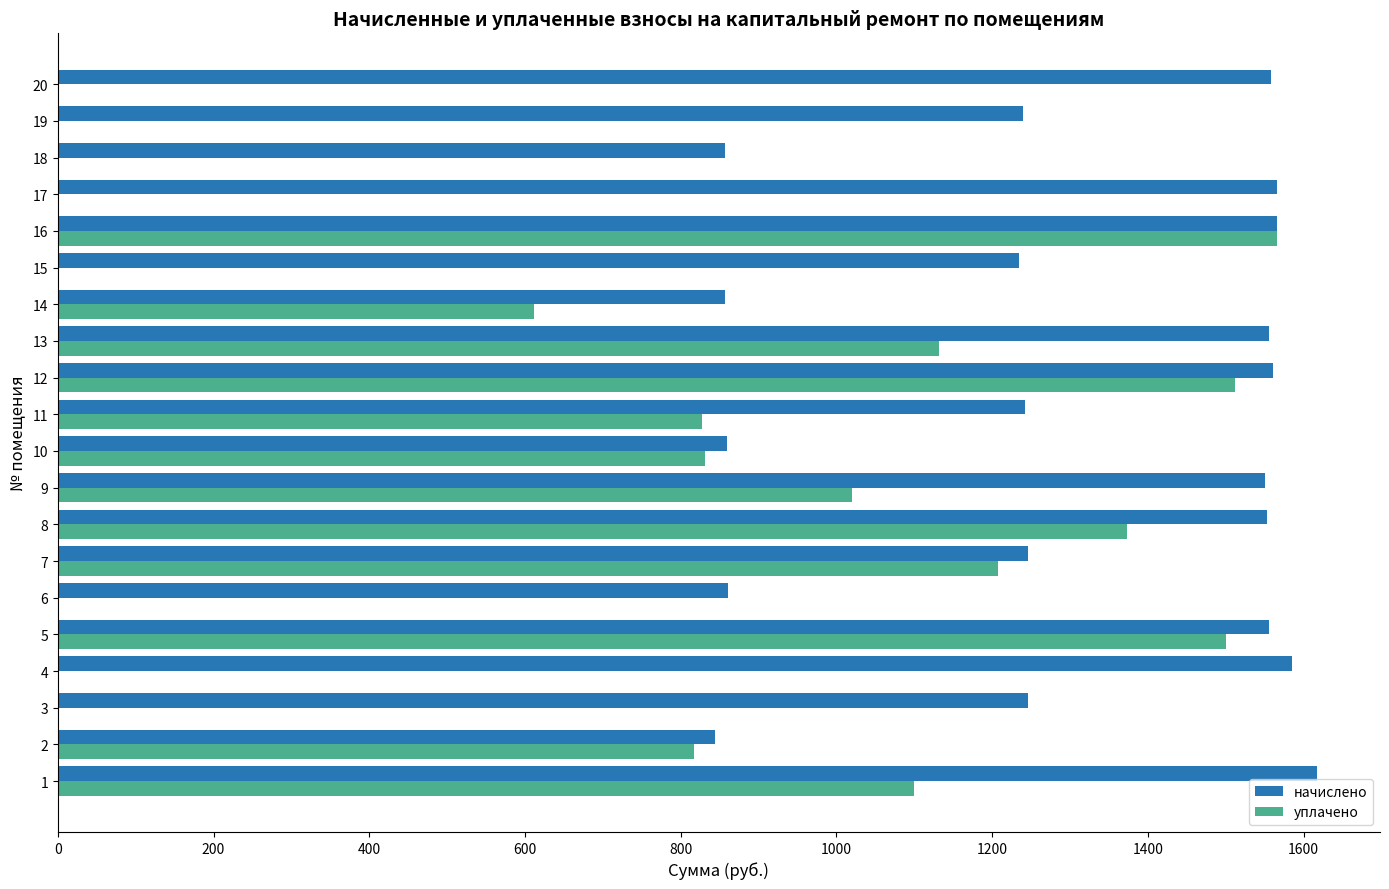

Between 7 and 13, which series saw the biggest shift?

начислено